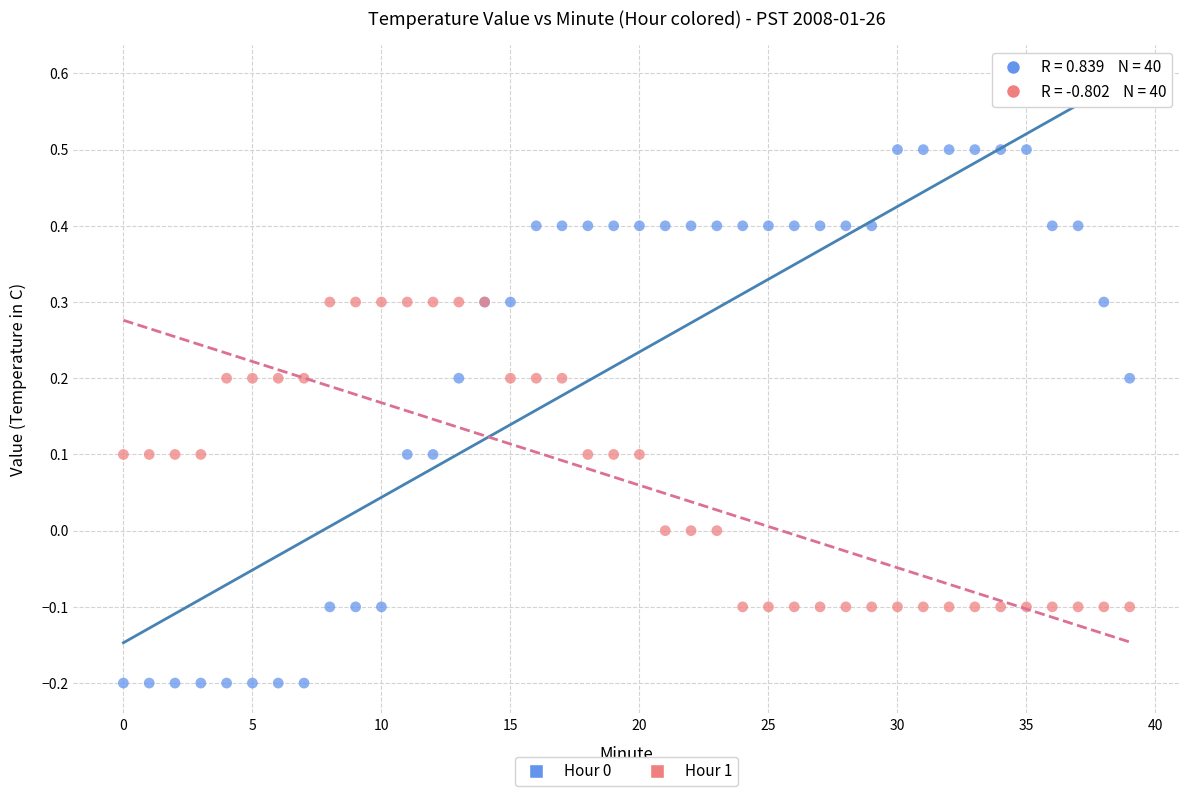

Which series contains the highest Y value?

Hour 0